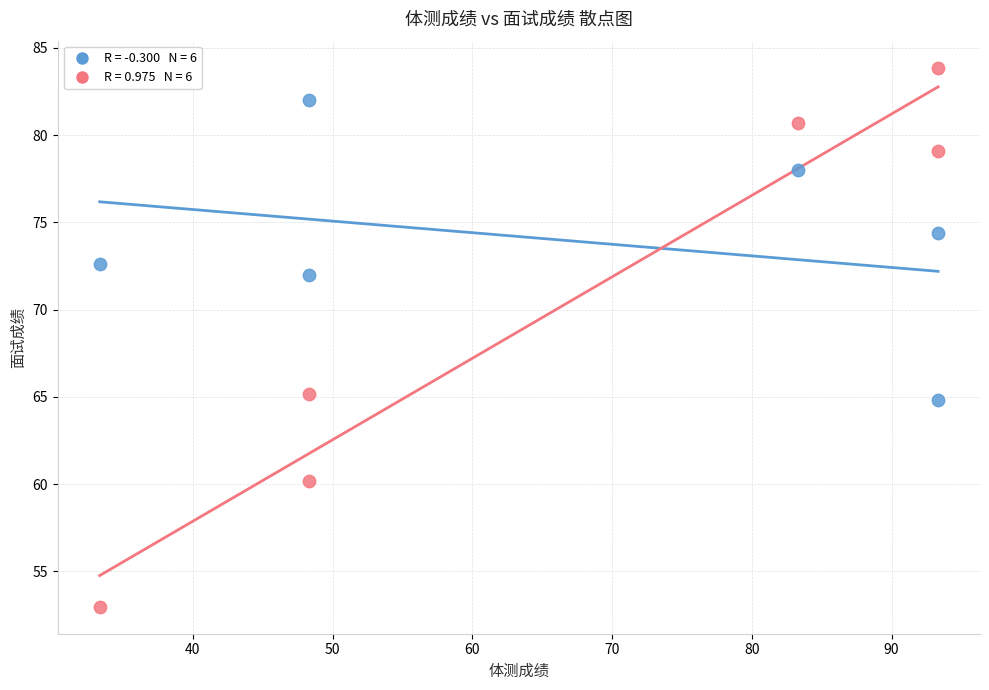

Across all series, what Y value is closest to 68?

65.2